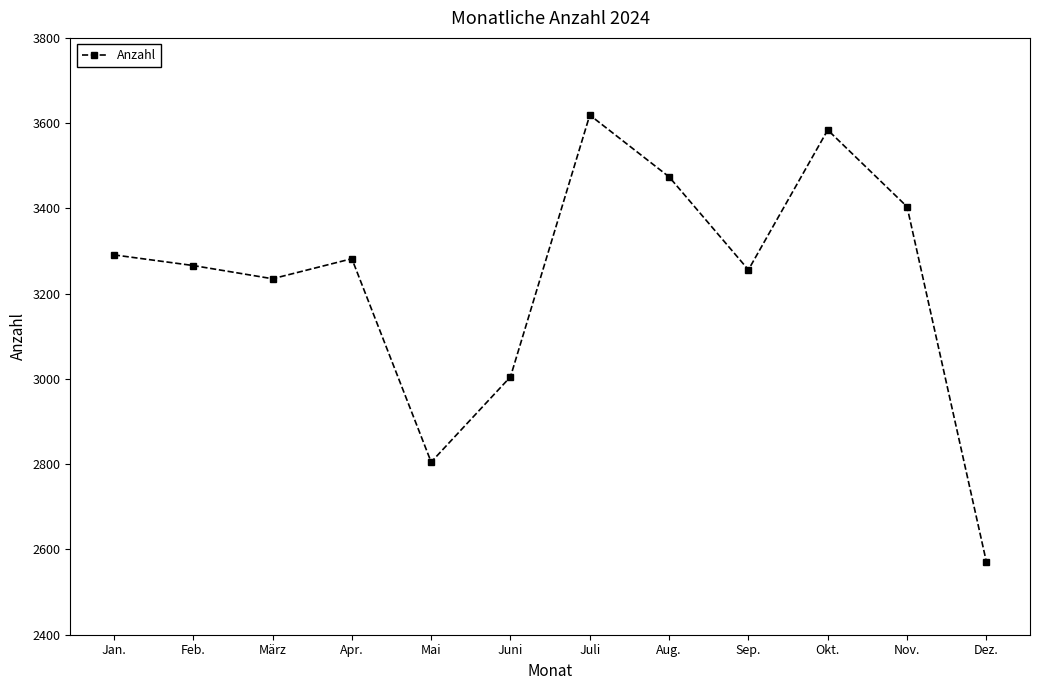

The value at Dez. is 2571. True or false?

True